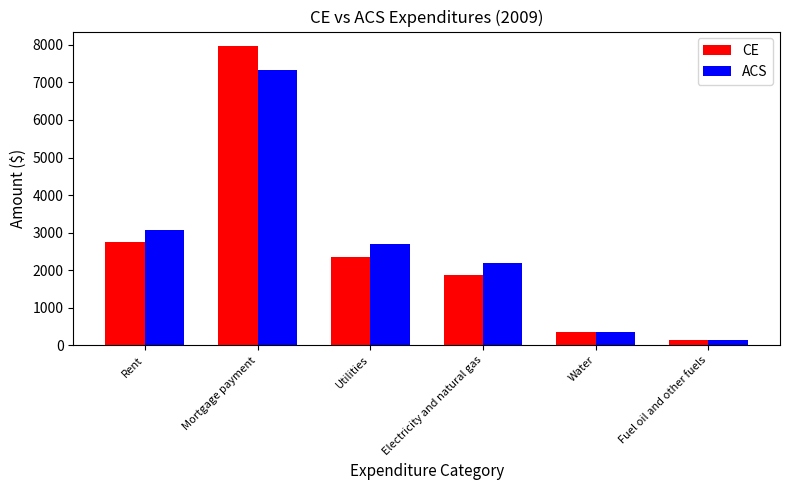

How many data points in ACS are less than 2689?

3